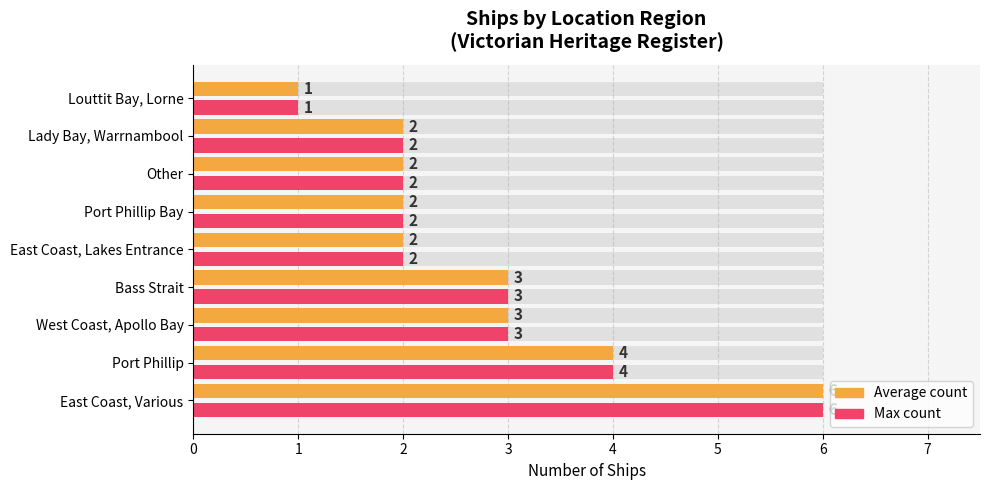

Read the Ship count (max) value at East Coast, Various.

6